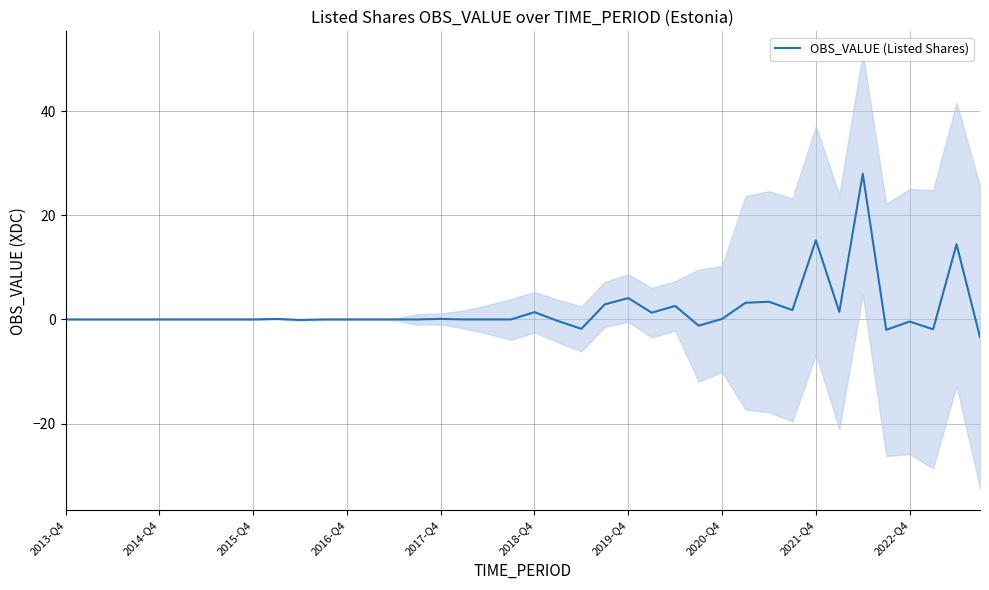

Is it true that OBS_VALUE (Listed Shares) equals 0.0 at 2013-Q4?

True